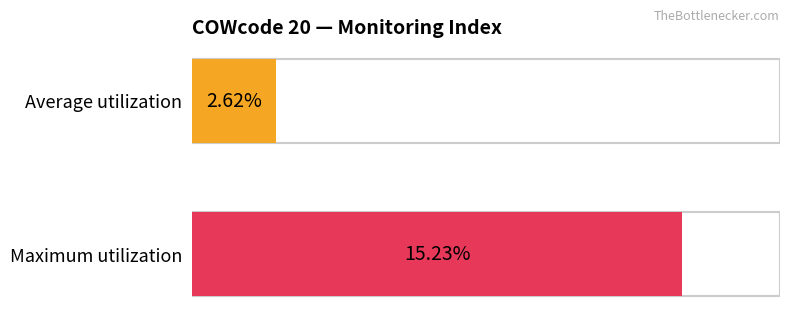

List the series in order of their peak value, highest first.

Maximum utilization, Average utilization